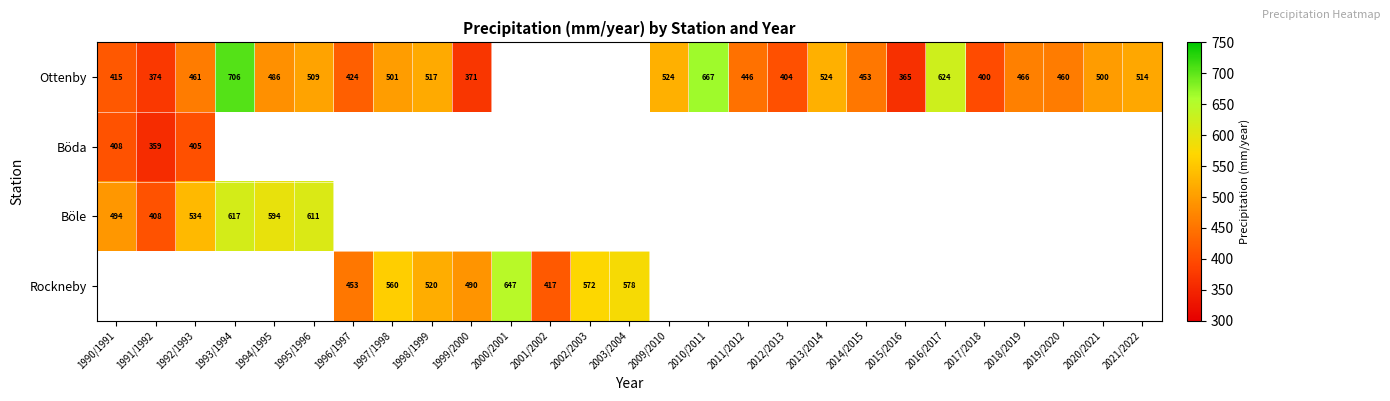

Is the value of Böda at 1991/1992 greater than the value of Ottenby at 2020/2021?

No